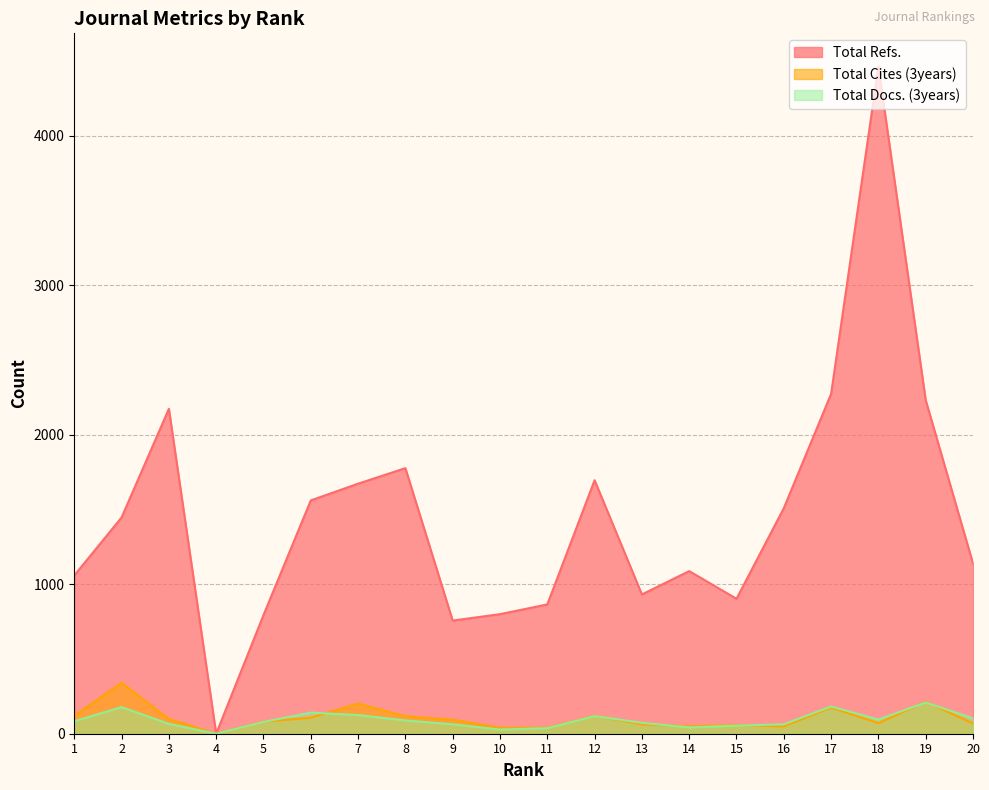

How many interior local peaks does the Total Refs. series have?

5